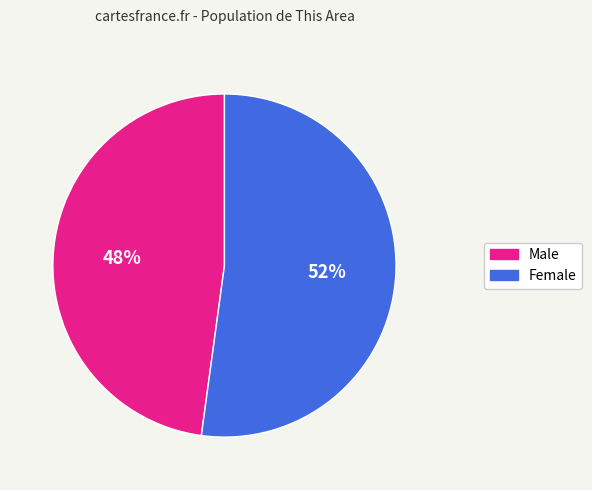

Is there any slice that represents more than half of the pie?

Yes